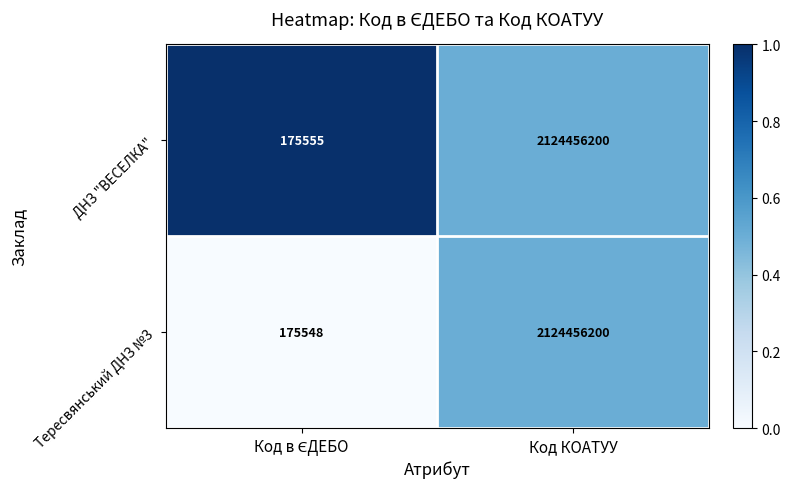

Is it true that ДНЗ "ВЕСЕЛКА" equals 1244871272 at Код КОАТУУ?

False